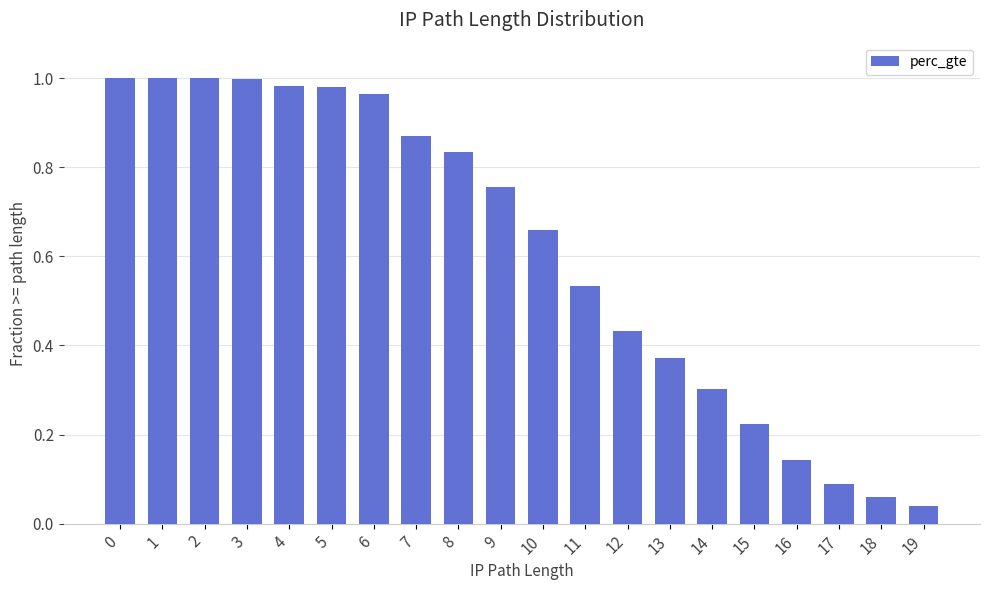

How many series are shown in this chart?

1